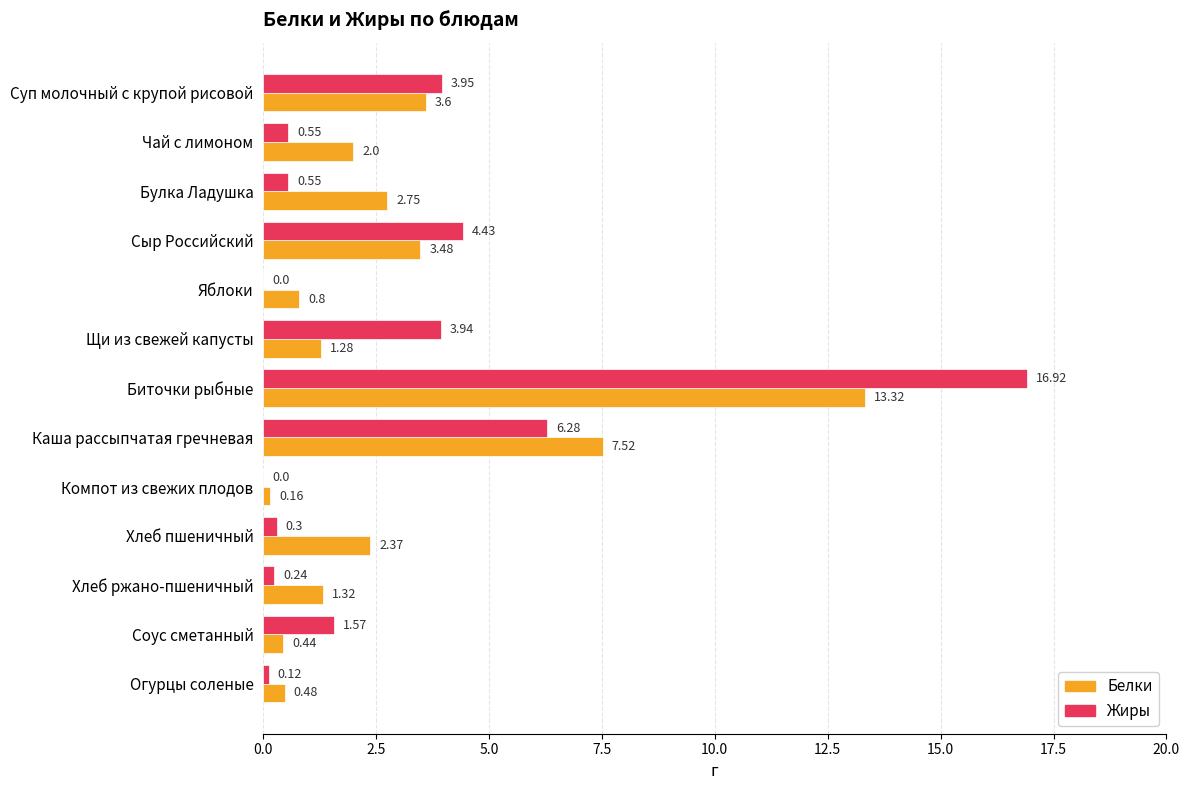

Which series has the widest spread of values?

Жиры